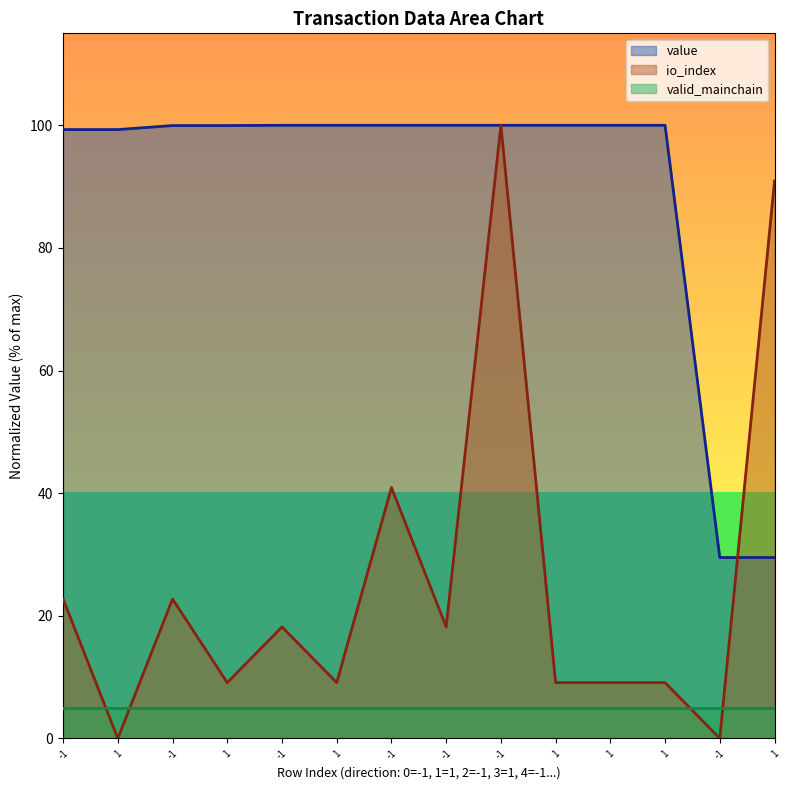

Where is the first local maximum for io_index?

-1